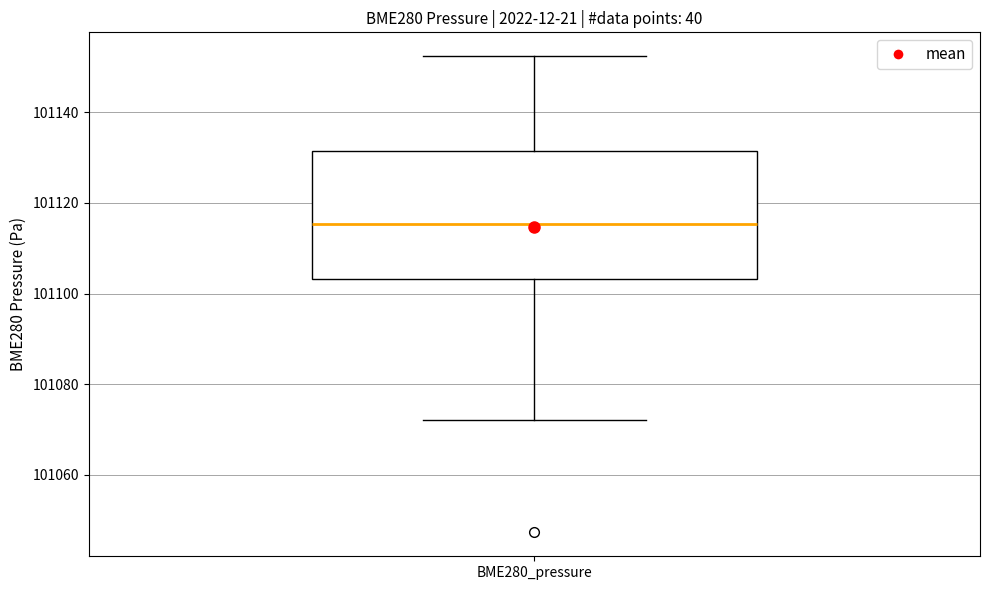

Read this box plot against the y-axis: the position of the median line, the range covered by the box, and the ends of both whiskers. The values are not printed on the chart, so give them approximately, as read against the axis.

median 101116, box 101104 to 101132, whiskers 101072 to 101152